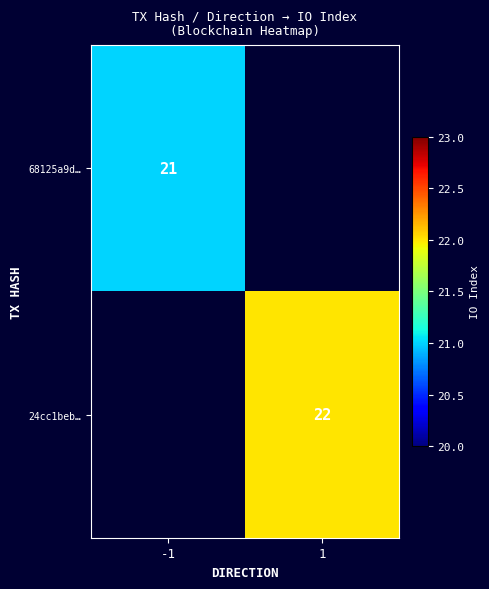

Which has a higher value, 1 or -1?

-1